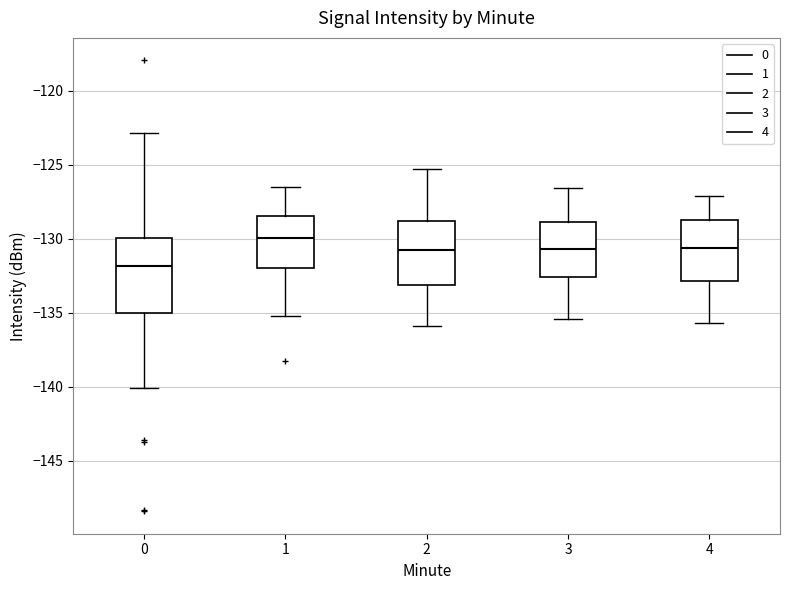

Where does the lower whisker of the box at x = 2 end on the y-axis? The values are not printed on the chart, so give them approximately, as read against the axis.

-136.0